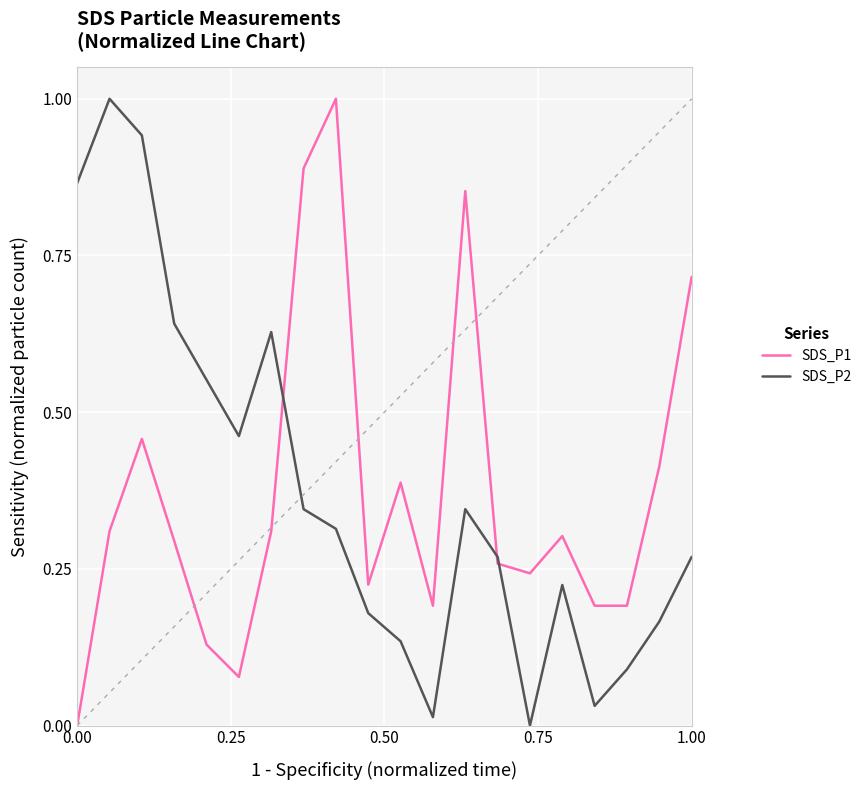

What is the difference between the maximum and minimum values in the SDS_P1 series?

1.0